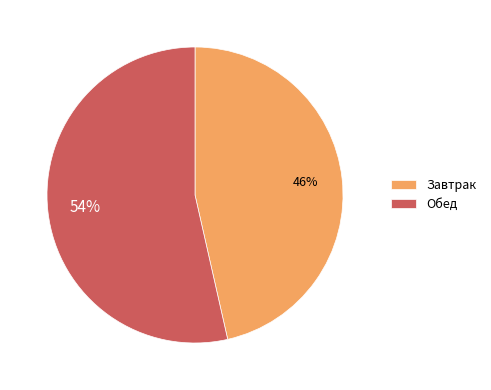

What is the ratio of the value at Обед to the value at Завтрак?

1.2